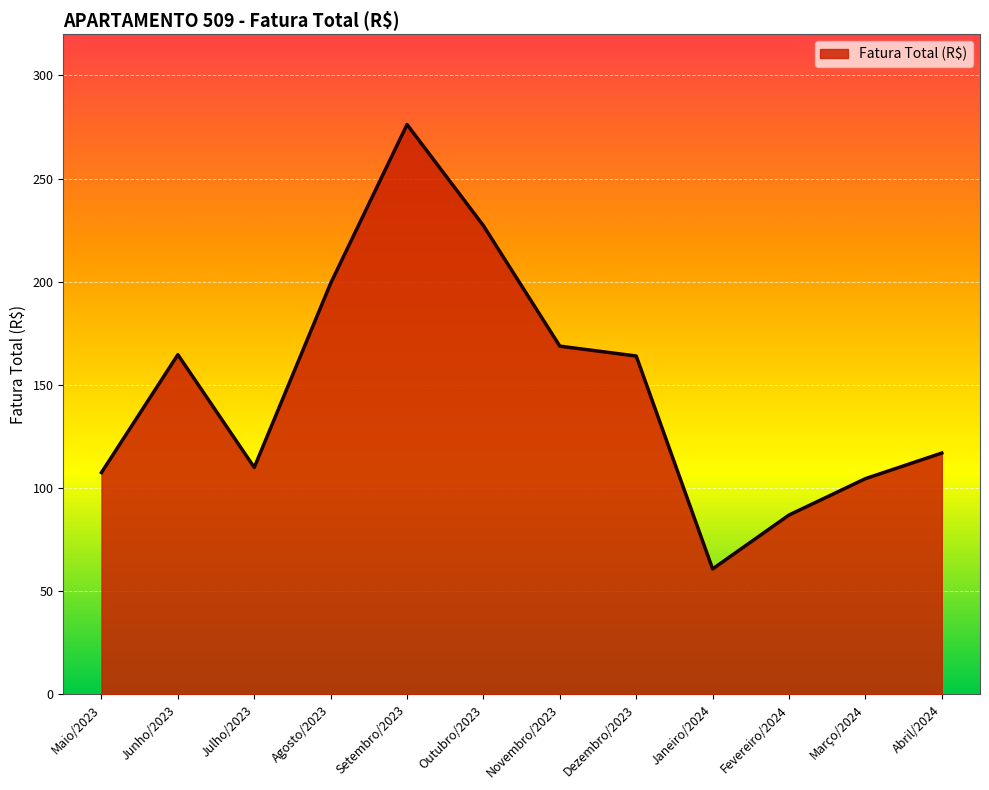

The chart shows a value of 107.5 at Maio/2023. True or false?

True